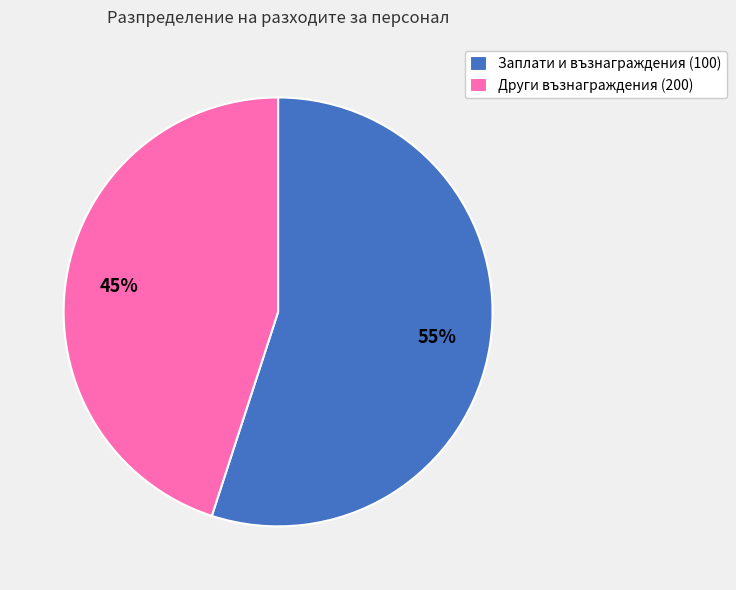

Rank the categories by value from lowest to highest.

Други възнаграждения (200), Заплати и възнаграждения (100)